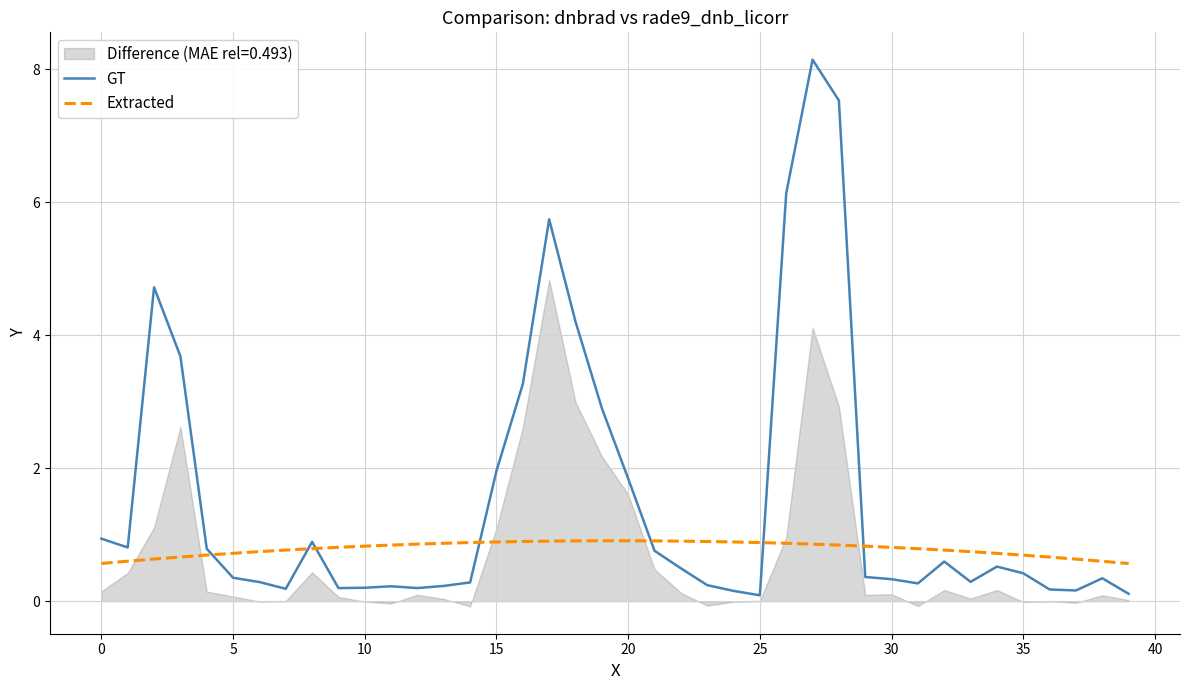

What is the difference between the Extracted values at 39 and 24?

0.3